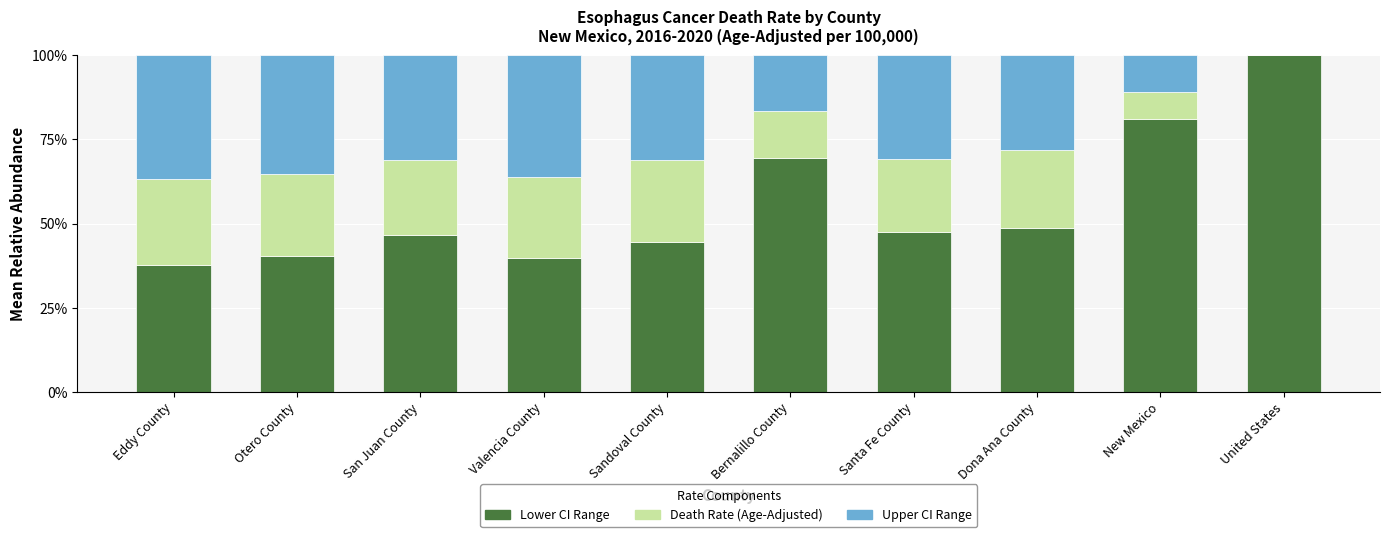

True or false: Lower CI Range has a value of 39.7 at Valencia County.

True